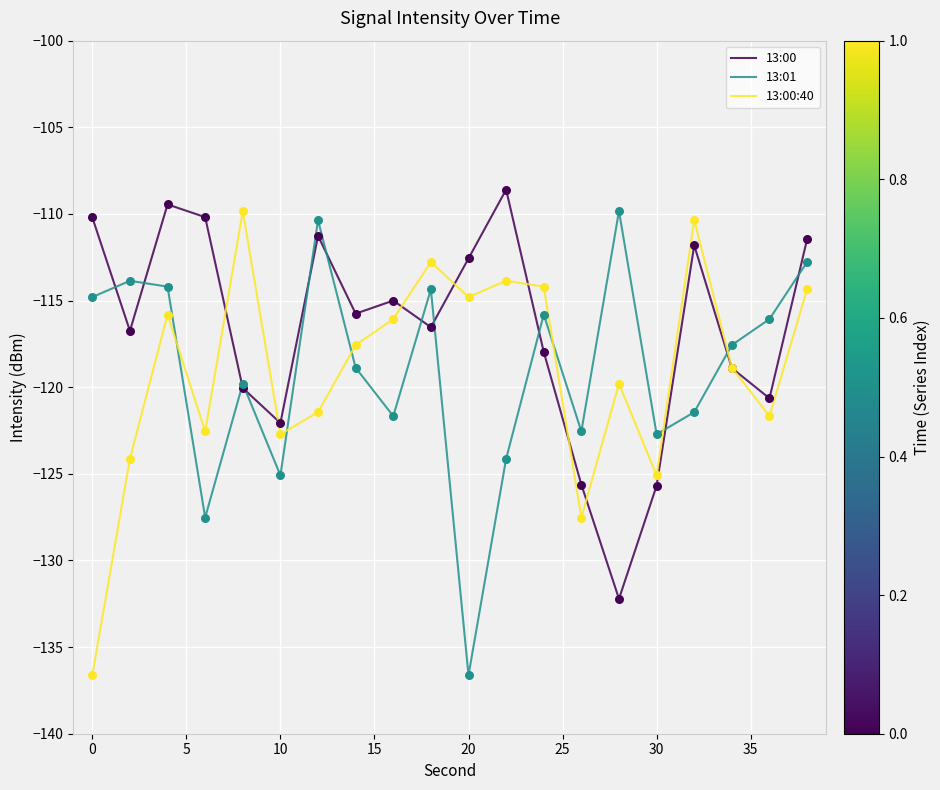

What is the lowest value of the 13:01 series?

-136.6